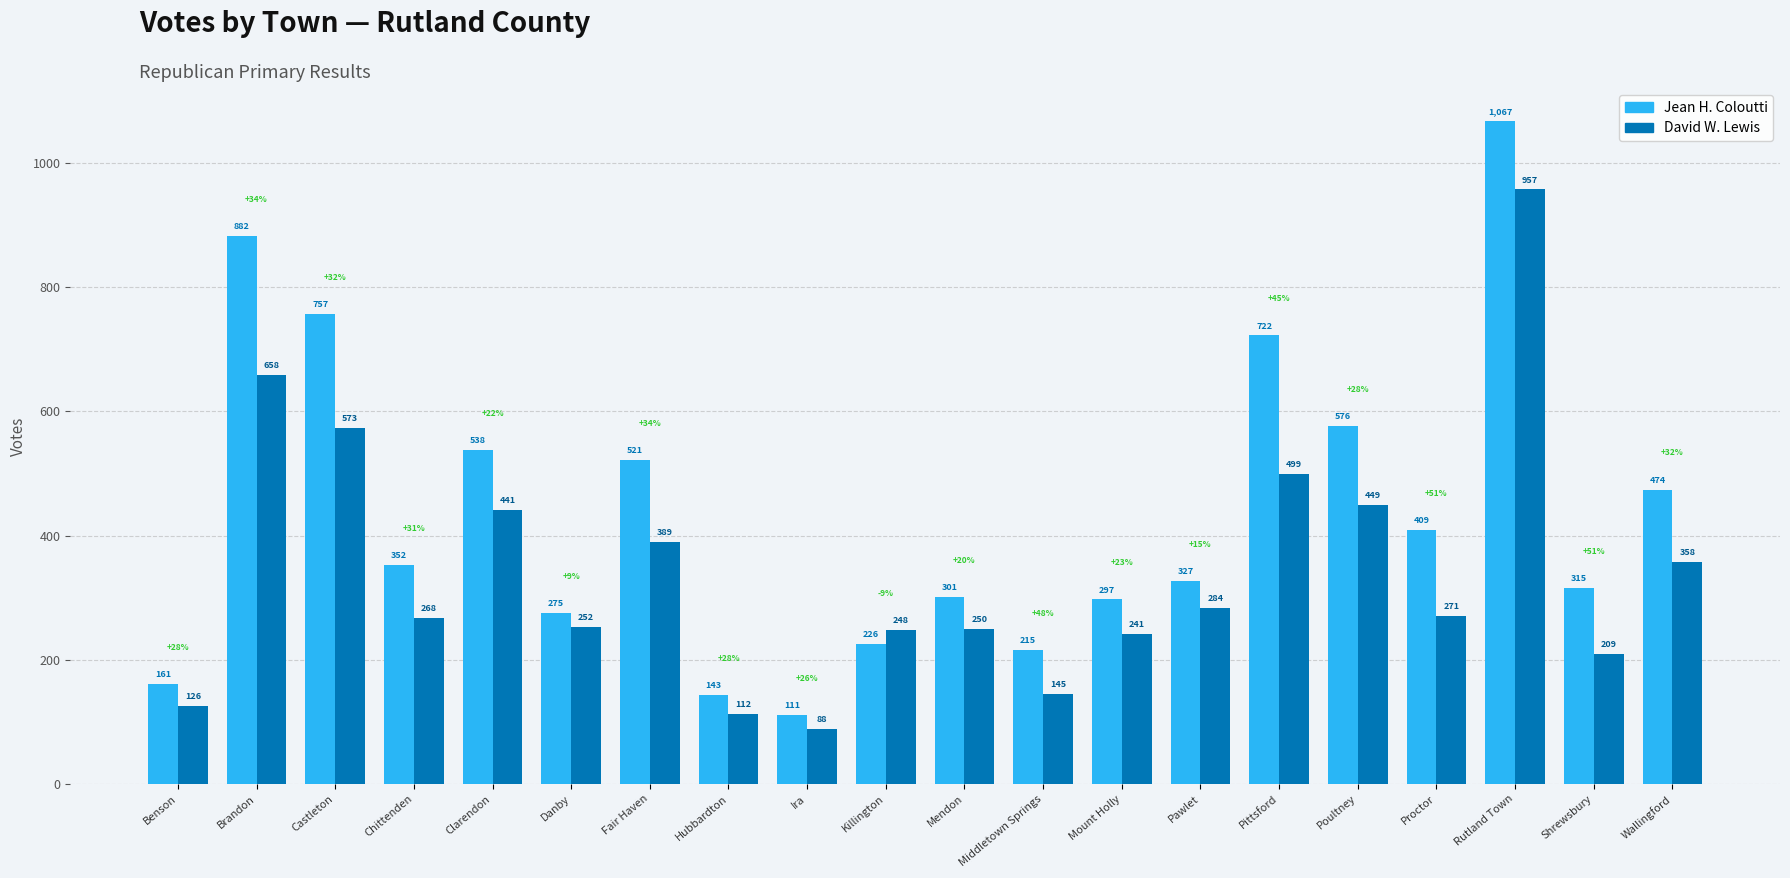

How many series are shown in this chart?

2